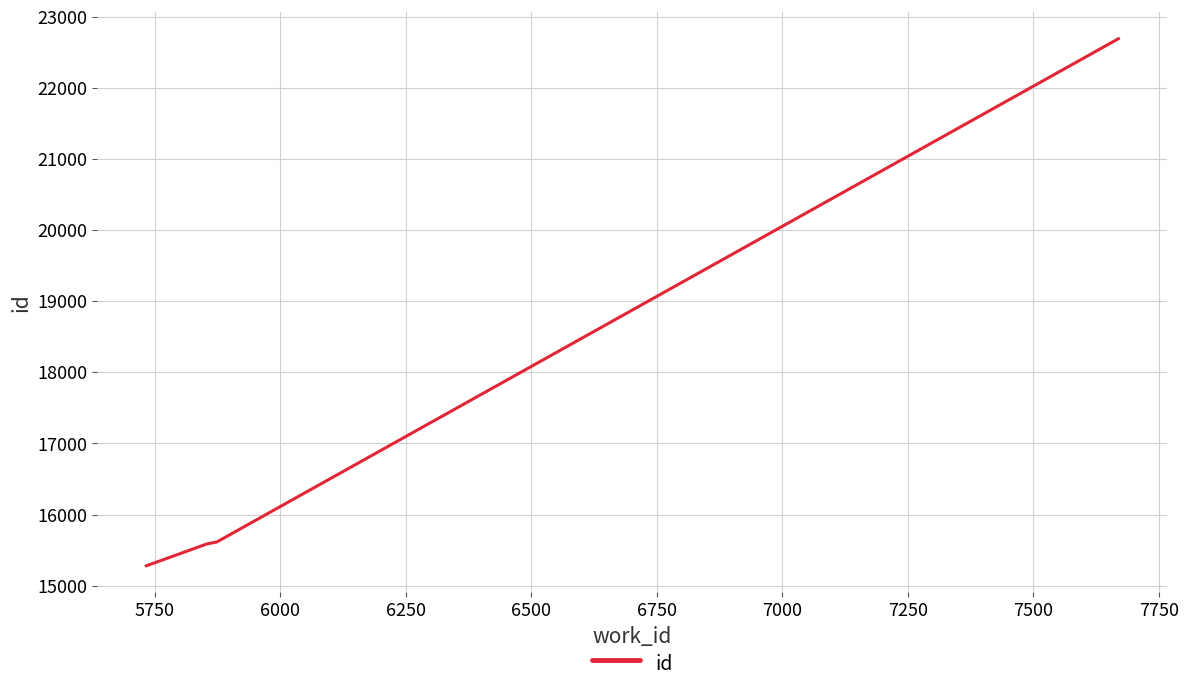

What is the sum of all values?

69173